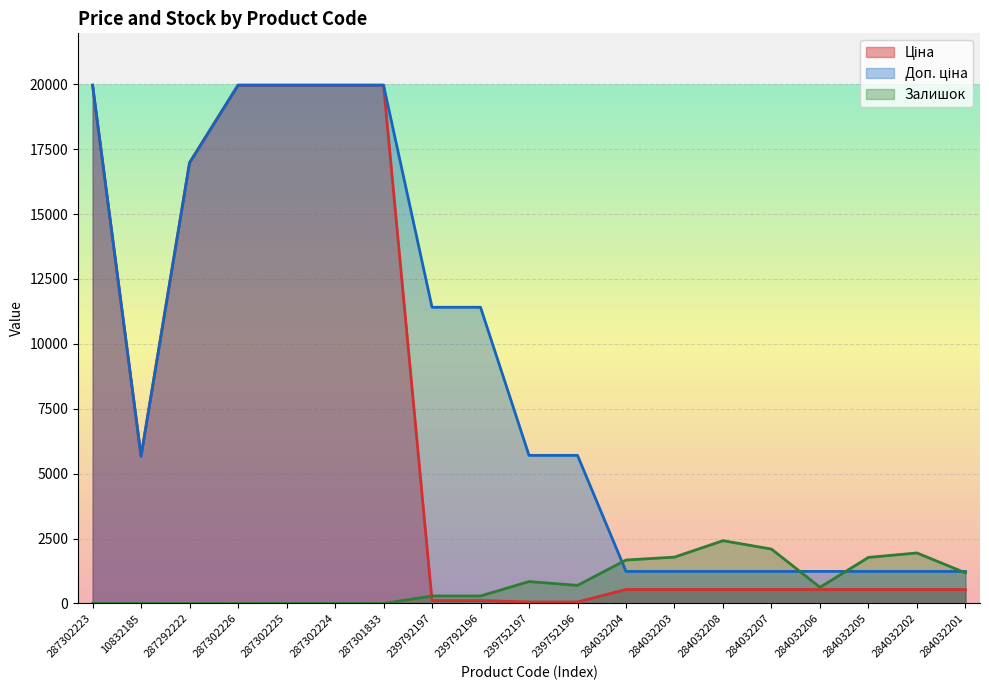

What position from the left is 284032206?

16